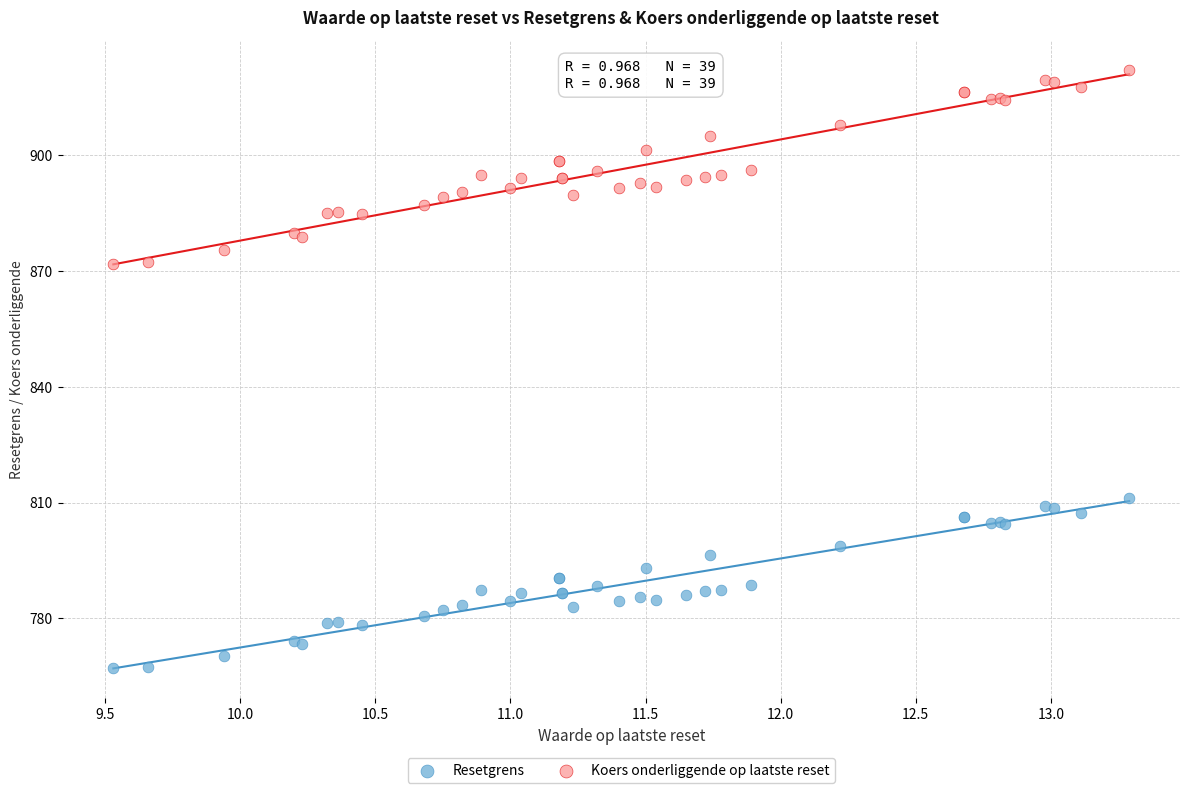

Which series reaches the maximum Y coordinate?

Koers onderliggende op laatste reset